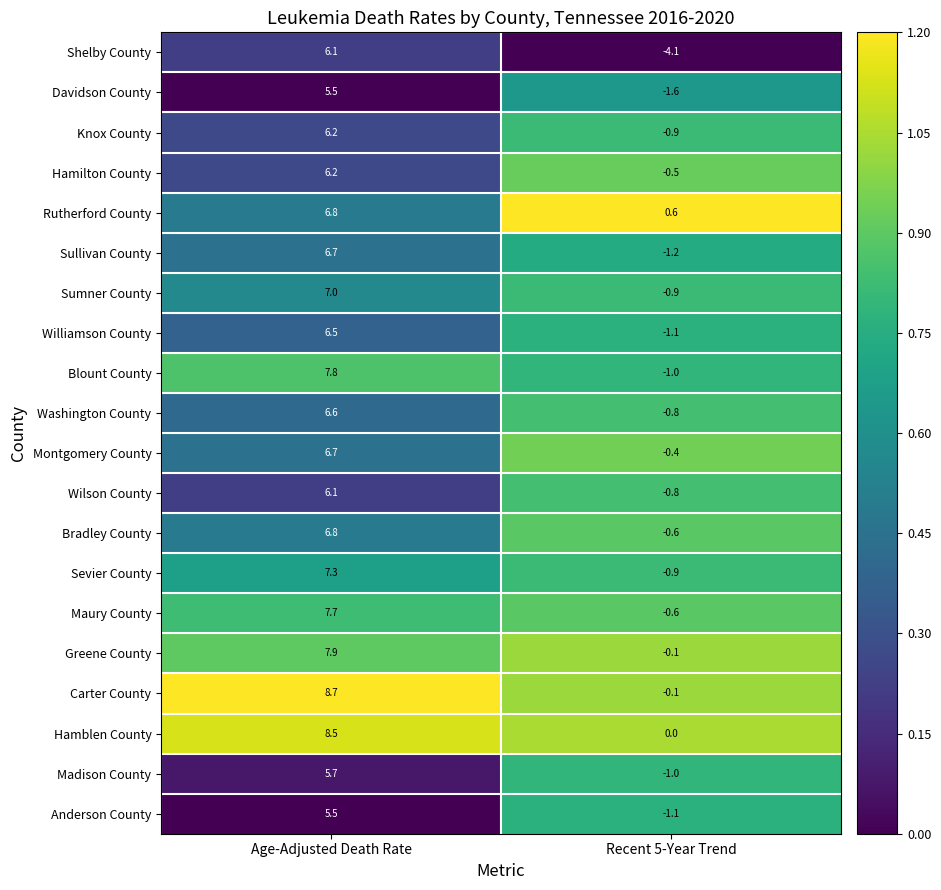

At which category is the sum across all series the highest?

Age-Adjusted Death Rate